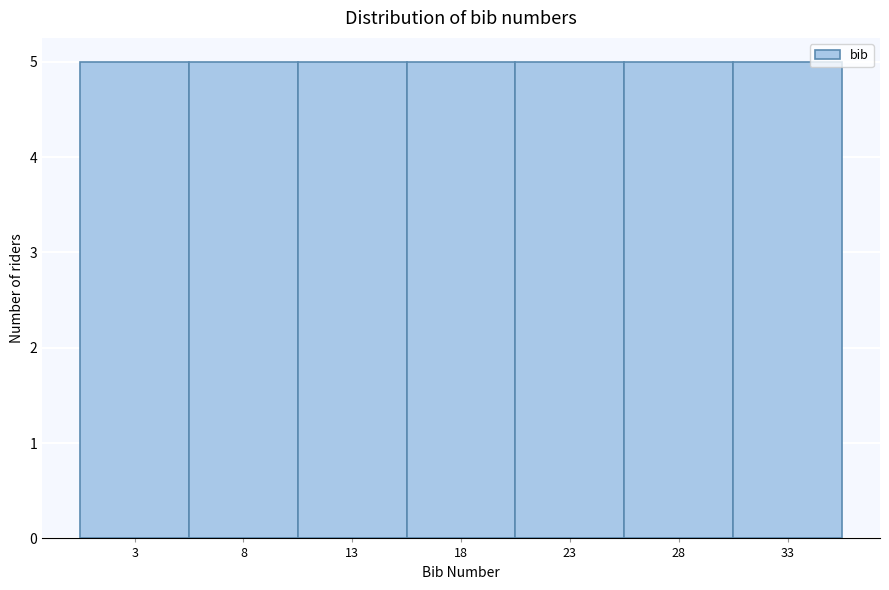

Reading left to right, transcribe this chart: for each bar, give the range it covers on the x-axis and its height. The values are not printed on the chart, so give them approximately, as read against the axis.

0.5 to 5.5: 5
5.5 to 10.5: 5
10.5 to 15.5: 5
15.5 to 20.5: 5
20.5 to 25.5: 5
25.5 to 30.5: 5
30.5 to 35.5: 5